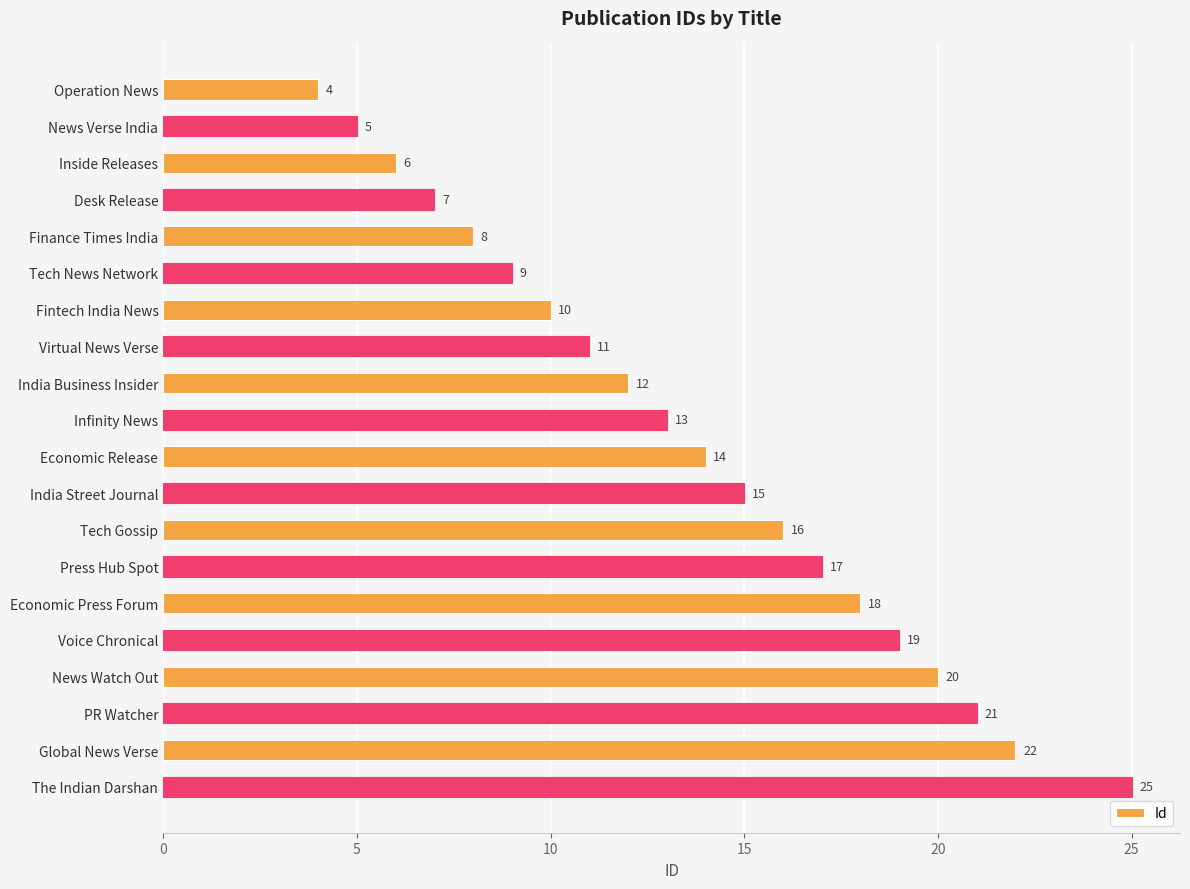

At which label is the value closest to 14?

Economic Release